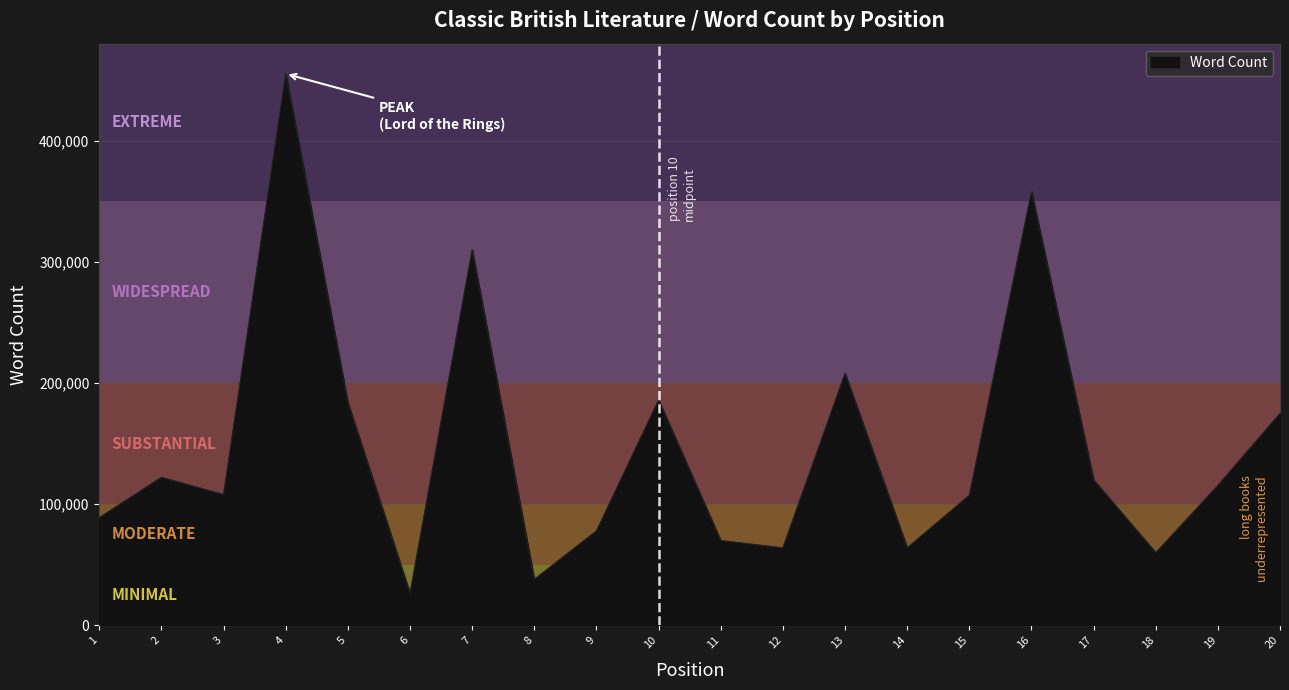

At which category does the chart reach its minimum across all series?

6